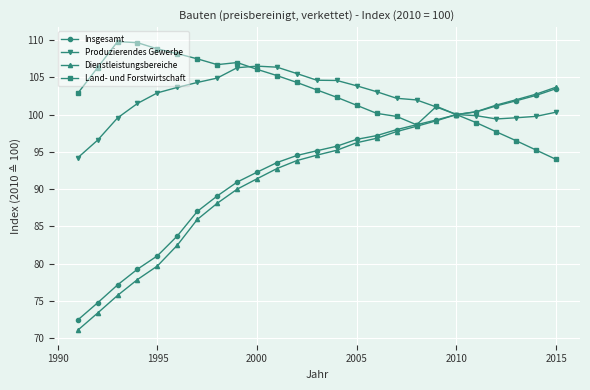

What is the value of the Land- und Forstwirtschaft point at the 17th from the left?

99.8